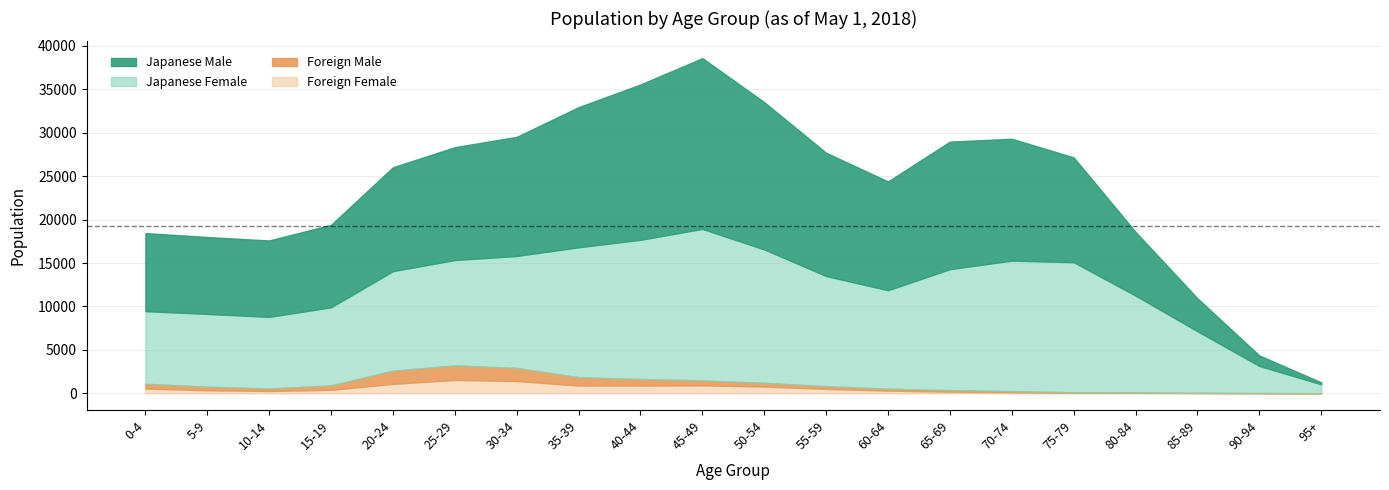

Which has a higher value, 50-54 or 45-49?

45-49